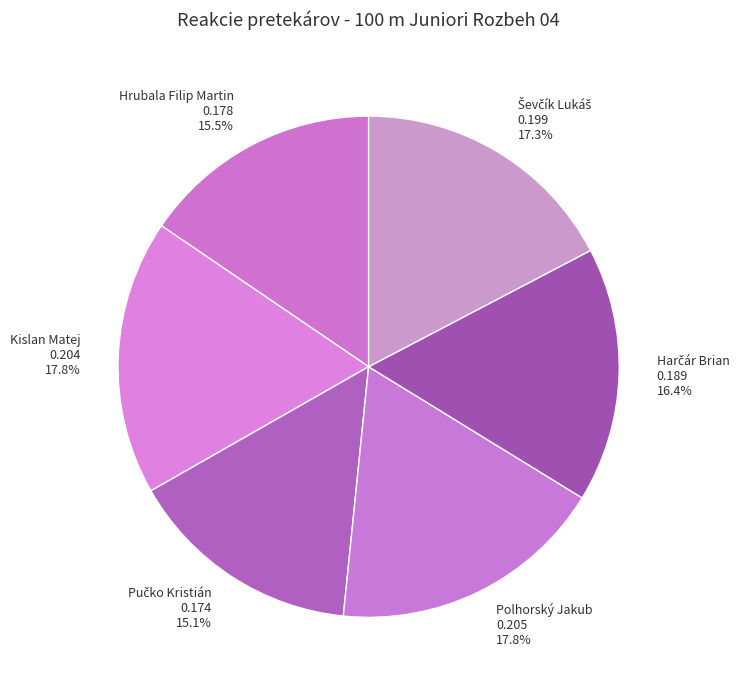

Is there any slice that represents more than half of the pie?

No